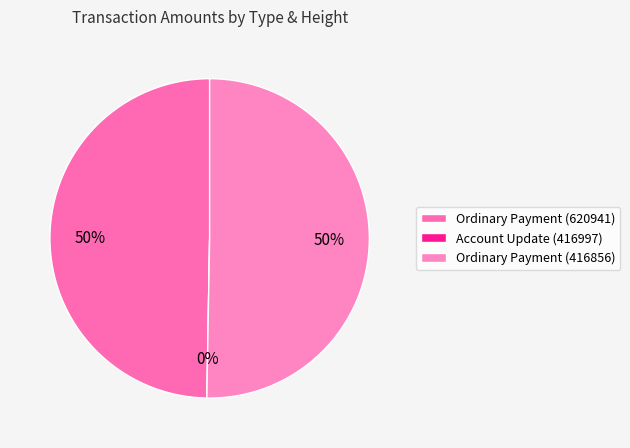

What percentage do Ordinary Payment (416856) and Account Update (416997) together represent?

50.3%